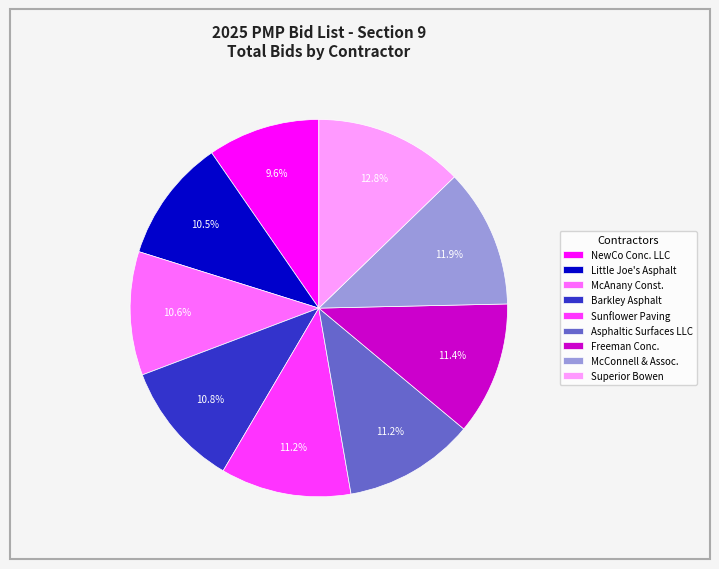

The Barkley Asphalt slice represents 11% of the pie. True or false?

True